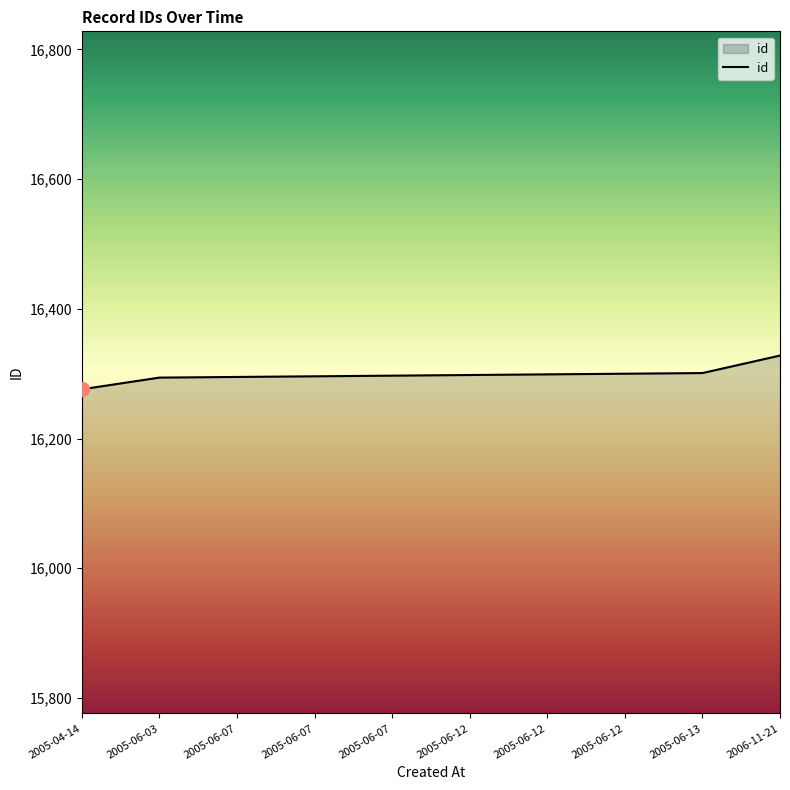

How many lines are shown in the chart?

1